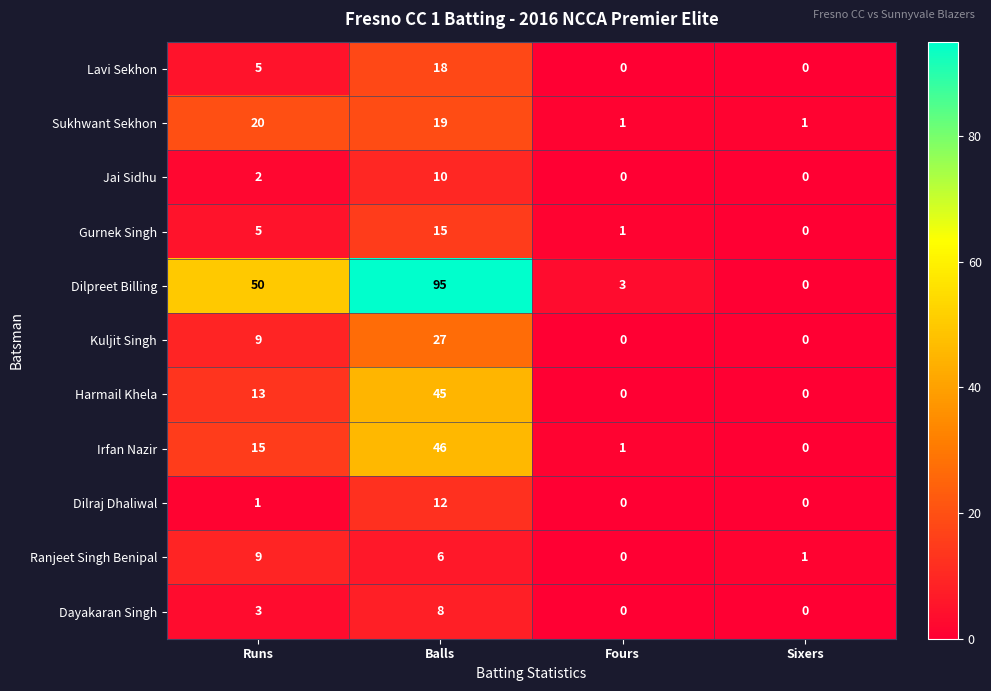

What is the maximum value for Jai Sidhu?

10